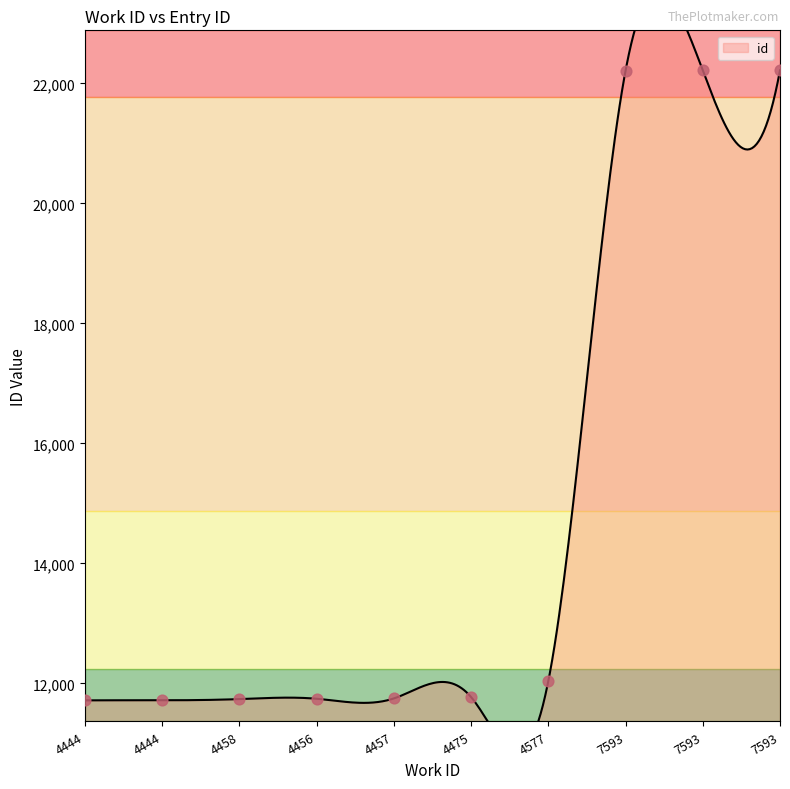

What is the change in value from 4577 to 7593?

+10176